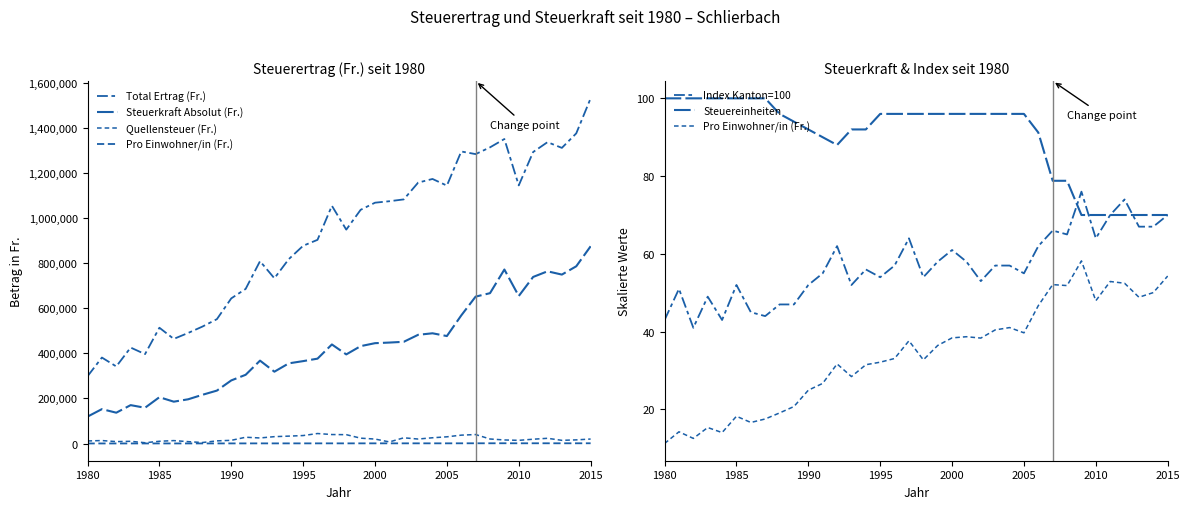

How many values in the Steuerkraft Absolut (Fr.) series are below 431760?

18